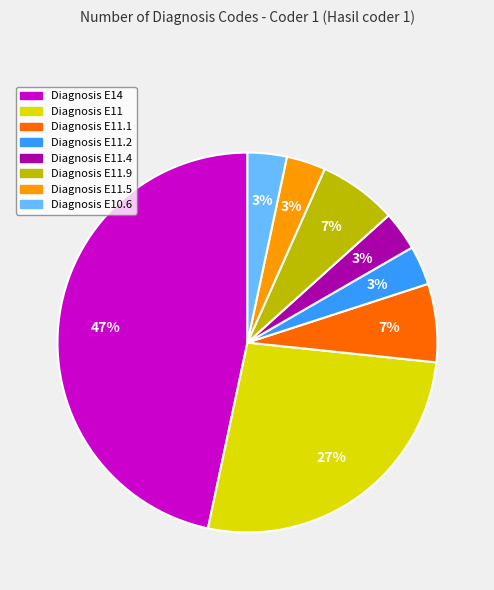

To the nearest percent, what is the average slice percentage?

12%